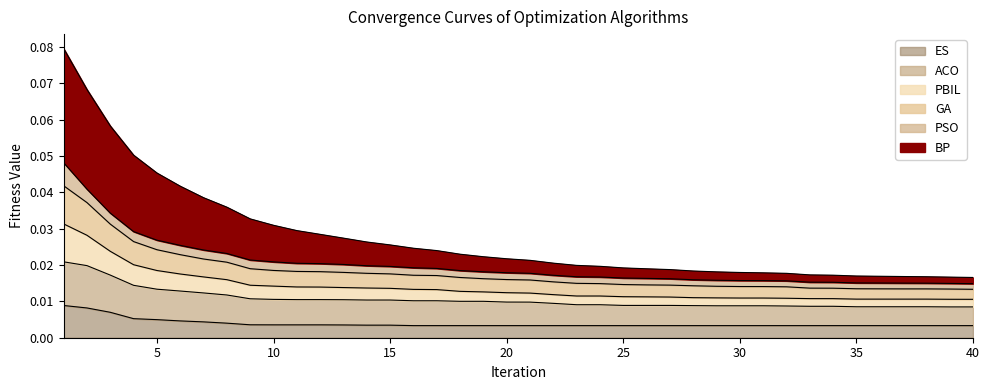

Does the chart have visible grid lines?

No